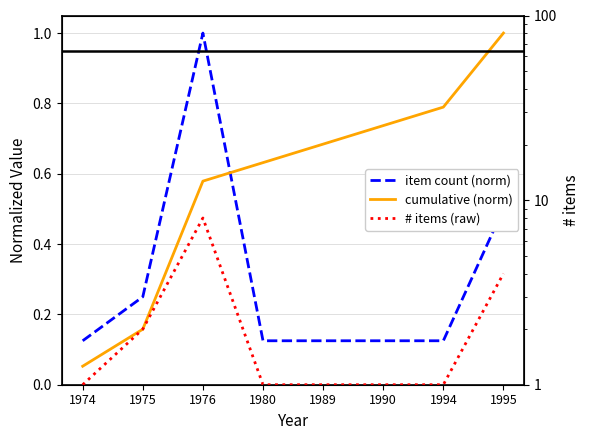

Which series has the largest total across all categories?

# items (raw)